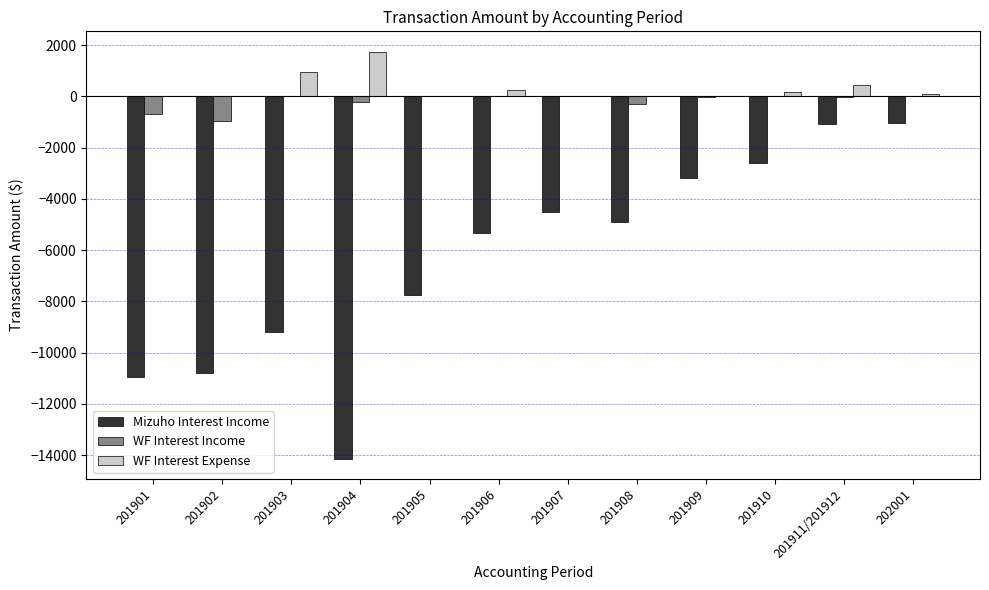

Which series changed the most between 201904 and 201907?

Mizuho Interest Income